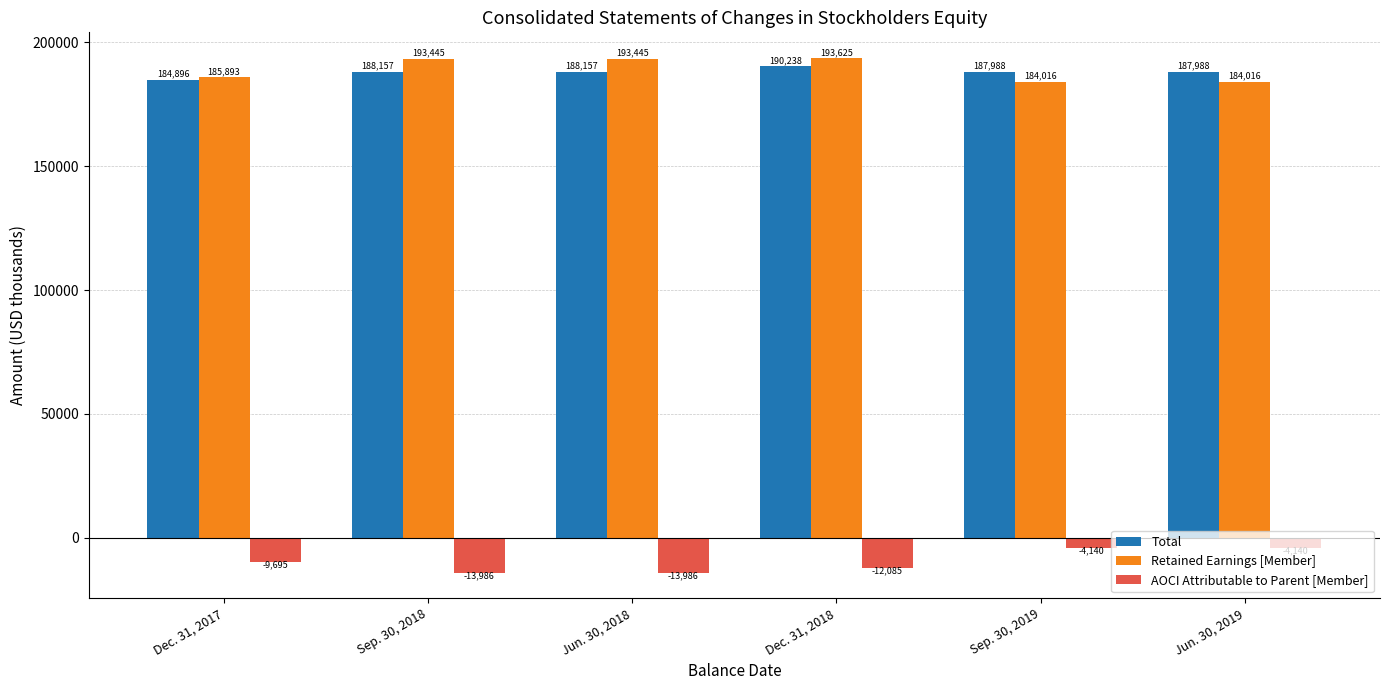

What is the maximum value shown in the chart?

193625